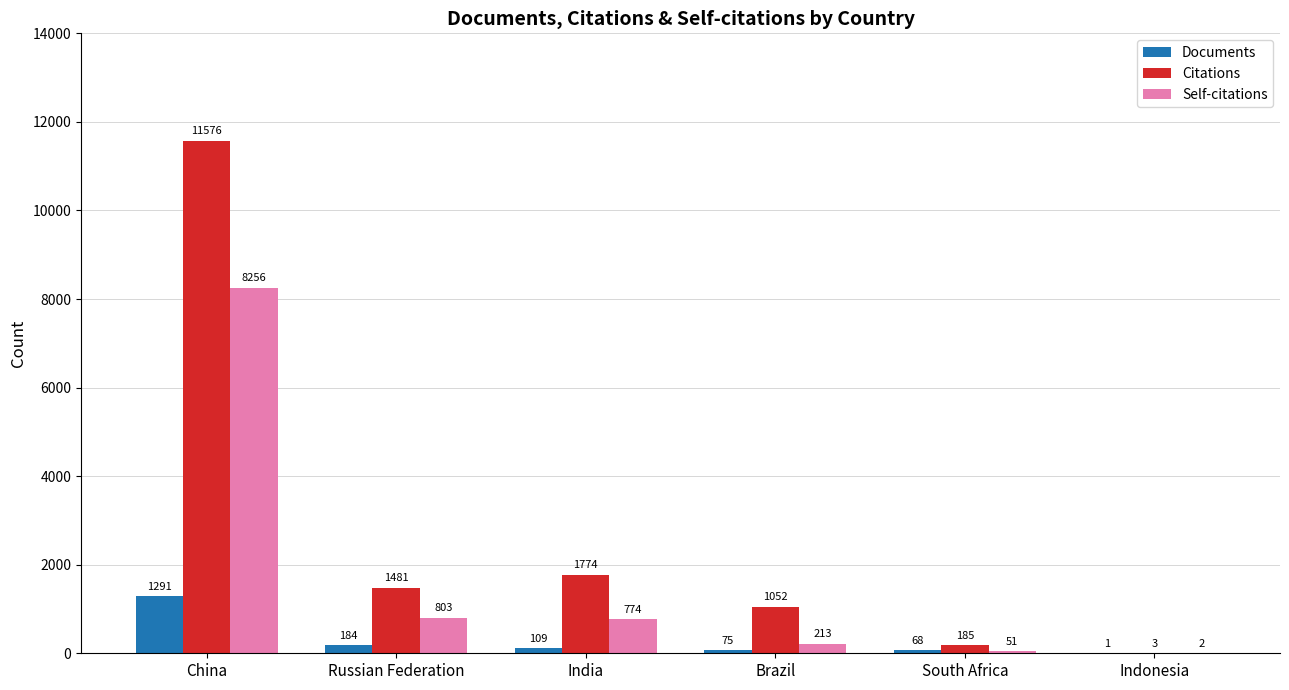

The Citations series shows 1774 at India. True or false?

True